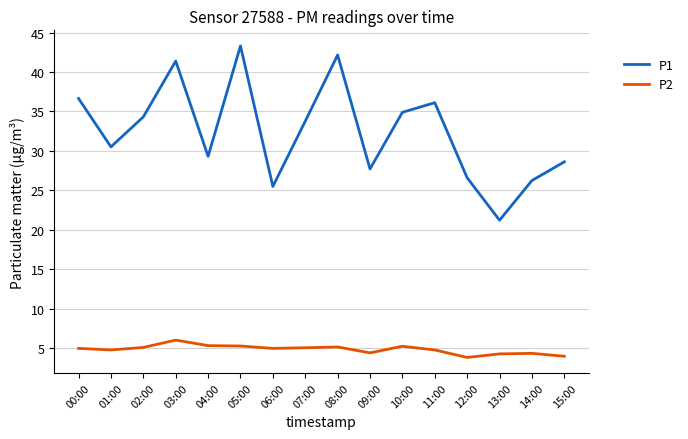

What is the difference between the P2 values at 09:00 and 11:00?

0.4